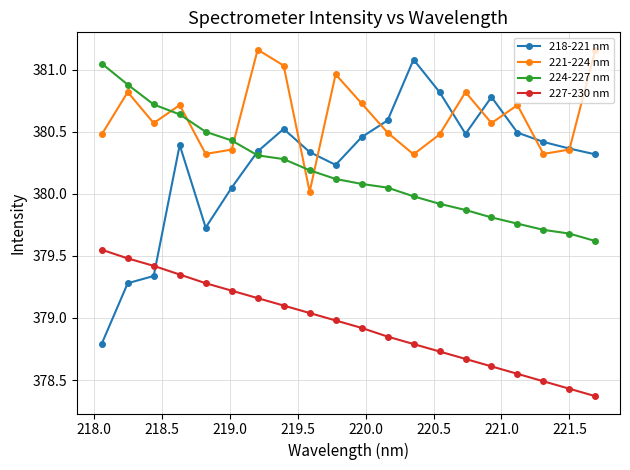

Which series has the largest total across all categories?

221-224 nm